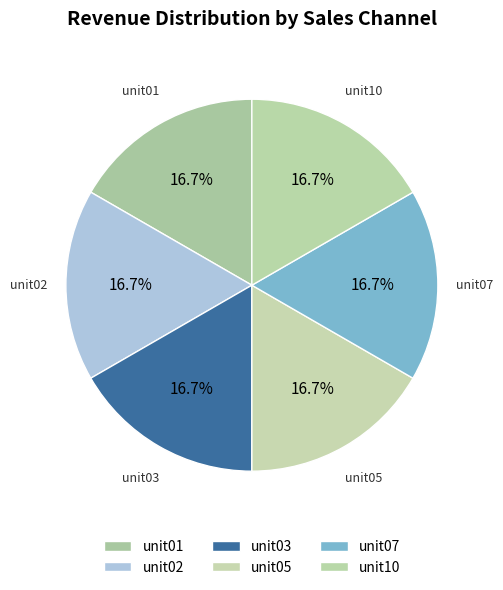

To the nearest percent, what is the combined percentage of unit10 and unit02?

33%